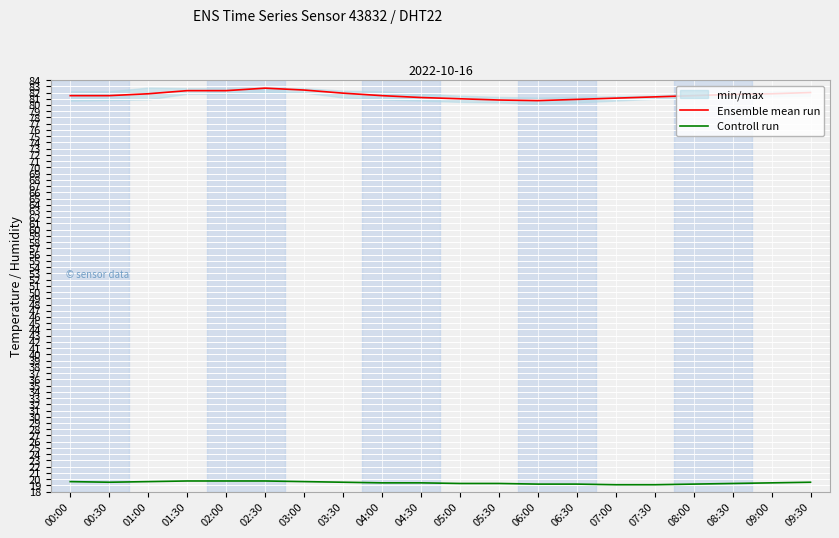

Which category has the highest value across all series?

02:30